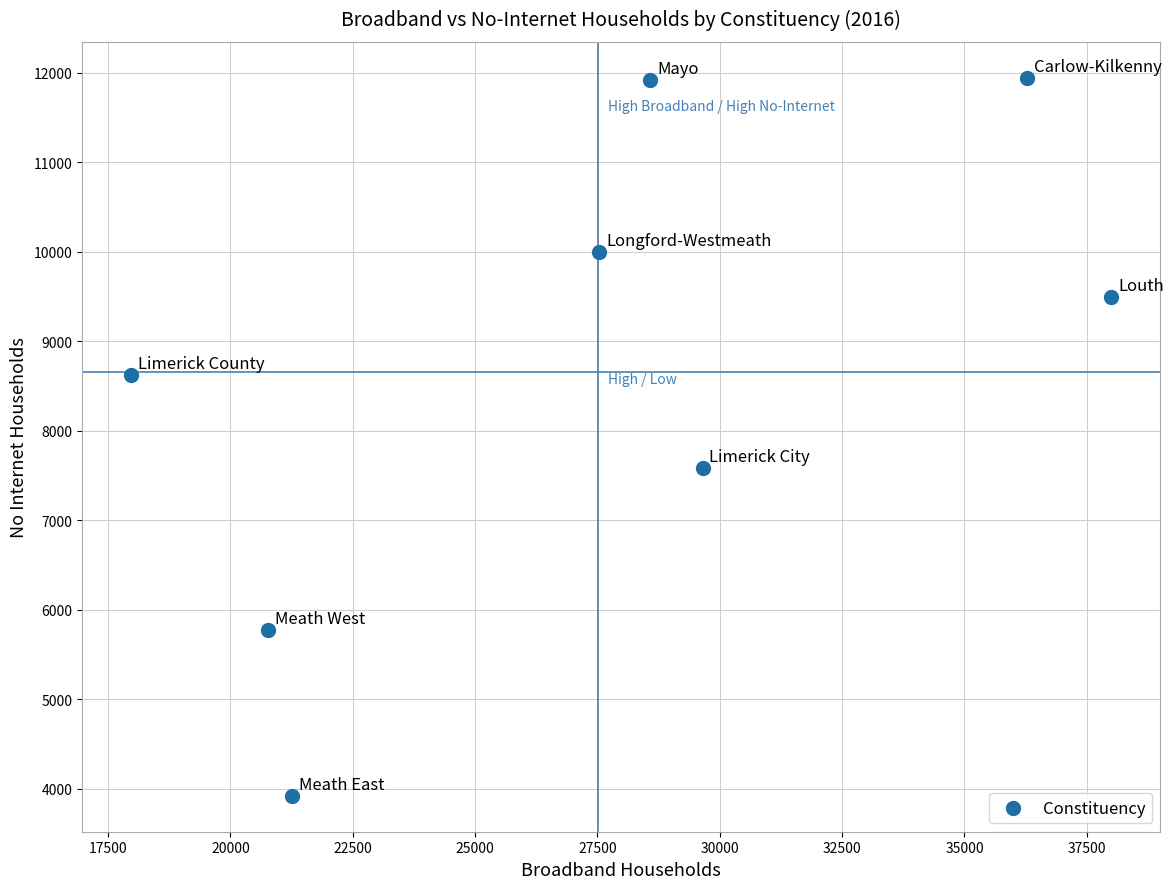

What is the average X value?

27506